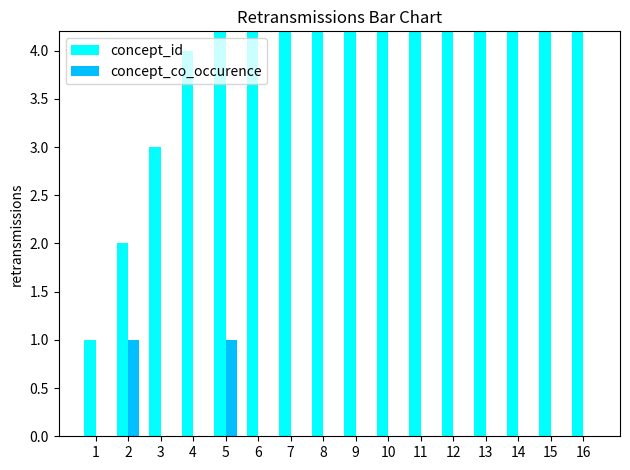

At which label is concept_id closest to 8?

8